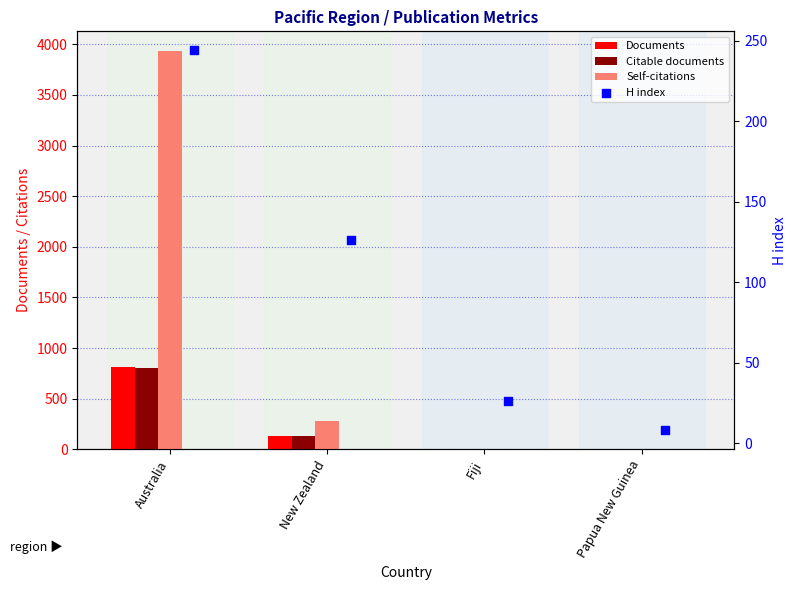

Which series reaches the minimum Y coordinate?

Documents